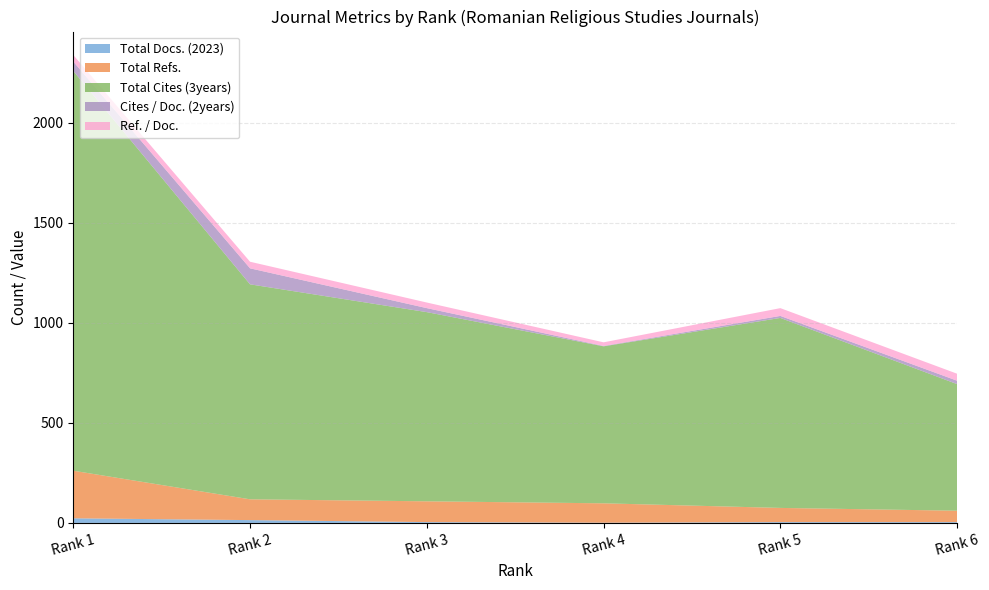

Reading left to right, extract all data points from this chart.

Total Docs. (2023): 23	14	4	1	4	4
Total Refs.: 238	104	104	97	71	57
Total Cites (3years): 1999	1075	946	785	950	633
Cites / Doc. (2years): 47	80	20	2	10	17
Ref. / Doc.: 33	33	28	18	39	35